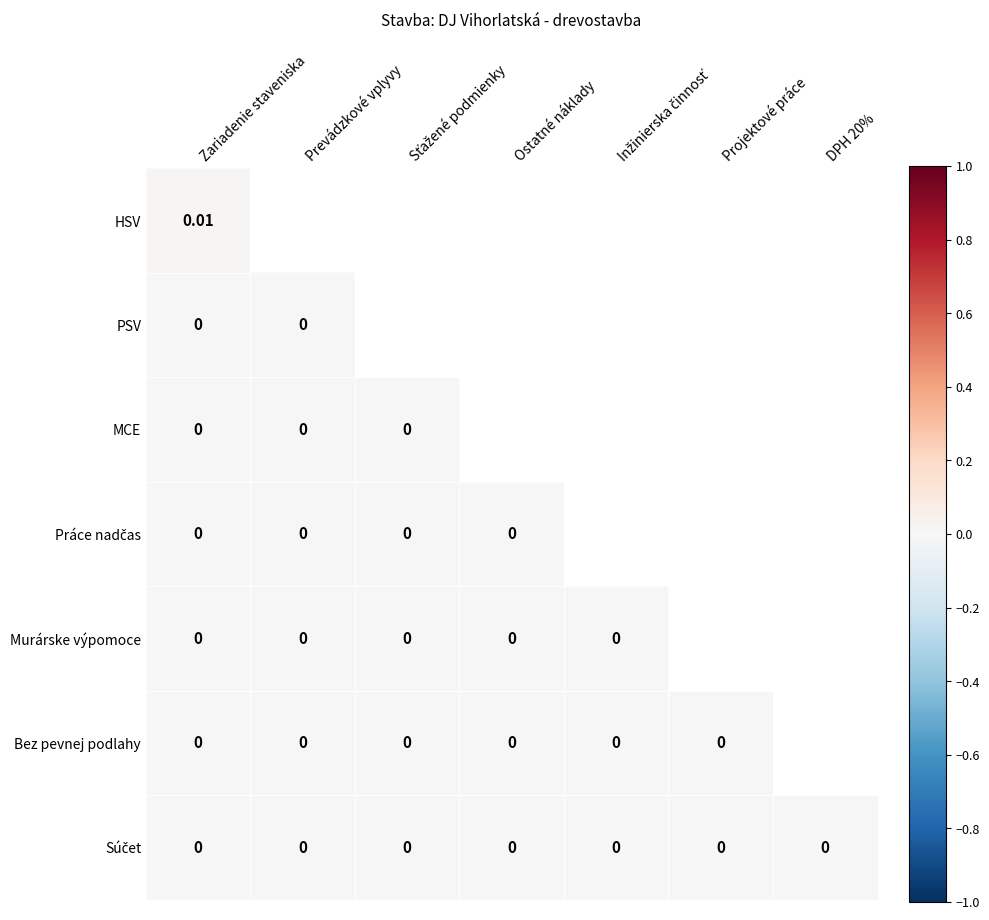

At which label is MCE closest to 0?

Zariadenie staveniska